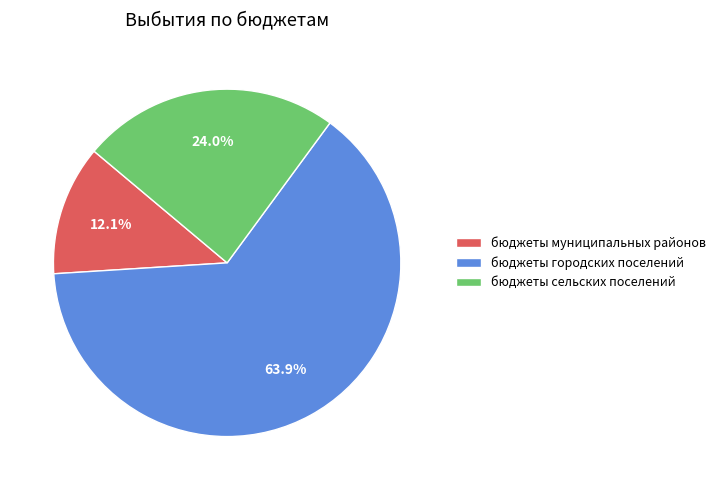

What is the majority slice?

бюджеты городских поселений